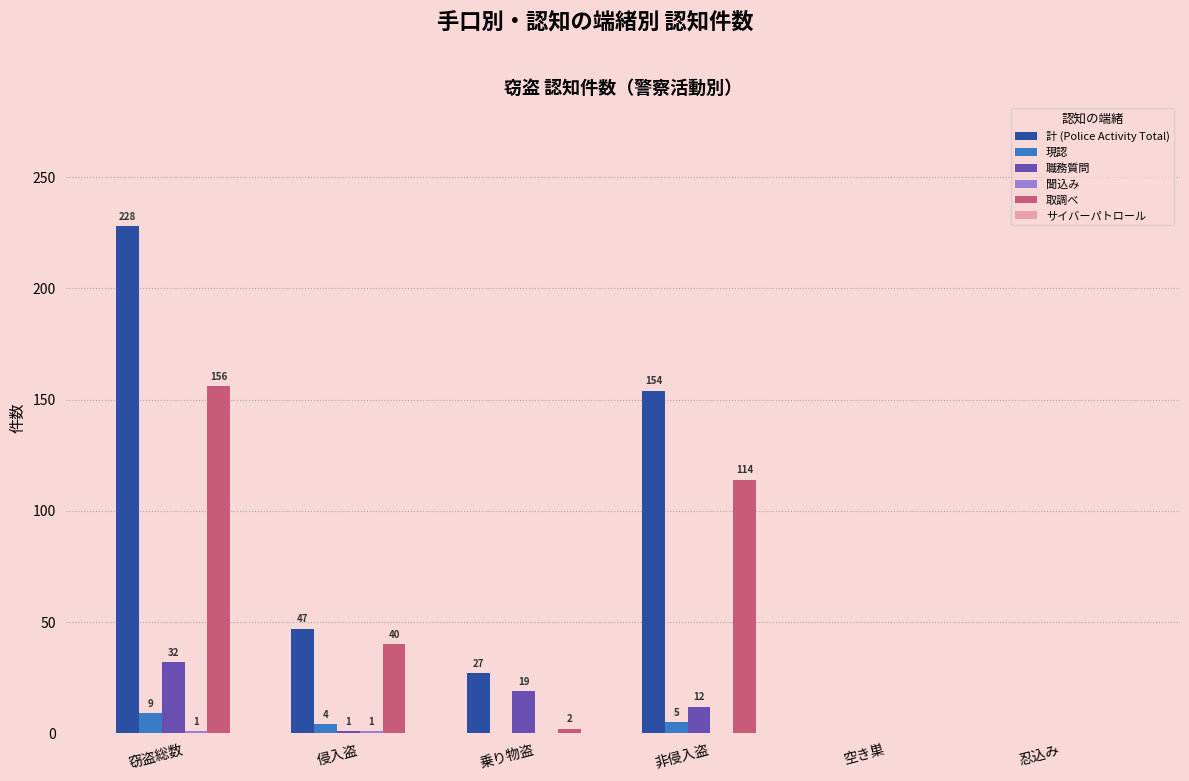

How many categories are shown in the chart?

6